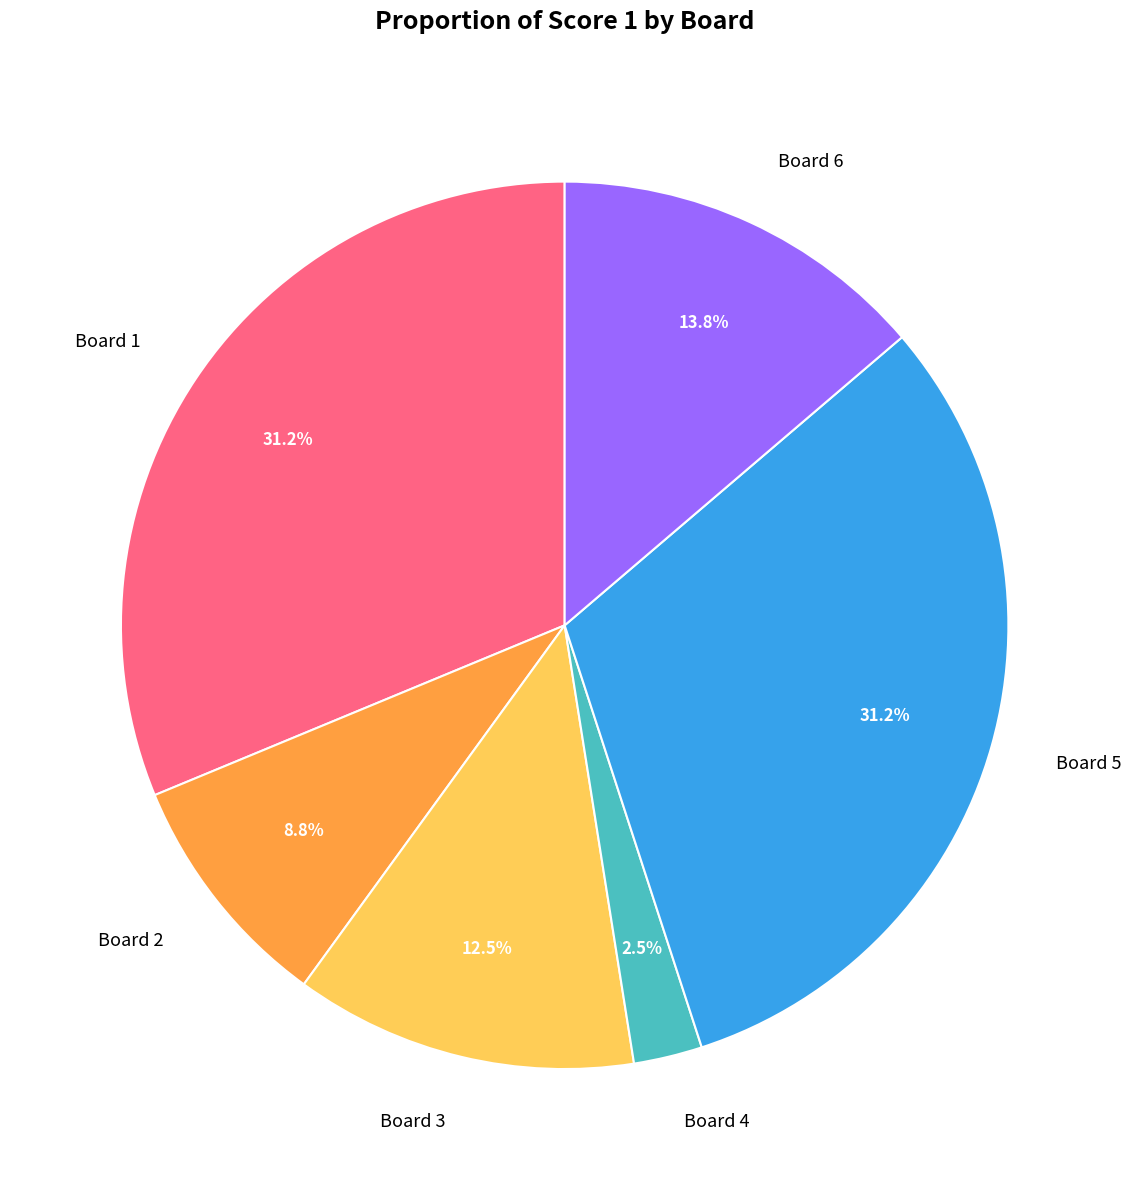

To the nearest percent, what portion does Board 6 represent?

14%